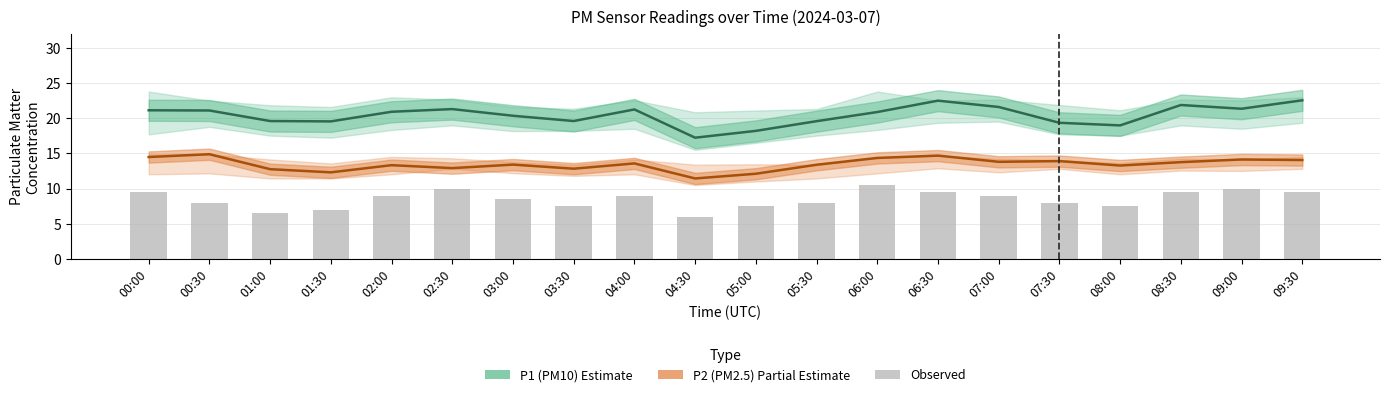

Reading left to right, what are all the values shown in this chart?

P1 (PM10): 00:00=21.1	00:30=21.1	01:00=19.6	01:30=19.6	02:00=20.9	02:30=21.3	03:00=20.4	03:30=19.6	04:00=21.2	04:30=17.2	05:00=18.2	05:30=19.6	06:00=20.9	06:30=22.5	07:00=21.6	07:30=19.4	08:00=19.0	08:30=21.9	09:00=21.4	09:30=22.6
P2 (PM2.5): 00:00=14.5	00:30=14.9	01:00=12.8	01:30=12.3	02:00=13.3	02:30=12.9	03:00=13.4	03:30=12.8	04:00=13.6	04:30=11.4	05:00=12.1	05:30=13.4	06:00=14.3	06:30=14.7	07:00=13.8	07:30=13.9	08:00=13.3	08:30=13.8	09:00=14.1	09:30=14.1
Observed: 00:00=9.5	00:30=8.0	01:00=6.5	01:30=7.0	02:00=9.0	02:30=10.0	03:00=8.5	03:30=7.5	04:00=9.0	04:30=6.0	05:00=7.5	05:30=8.0	06:00=10.5	06:30=9.5	07:00=9.0	07:30=8.0	08:00=7.5	08:30=9.5	09:00=10.0	09:30=9.5